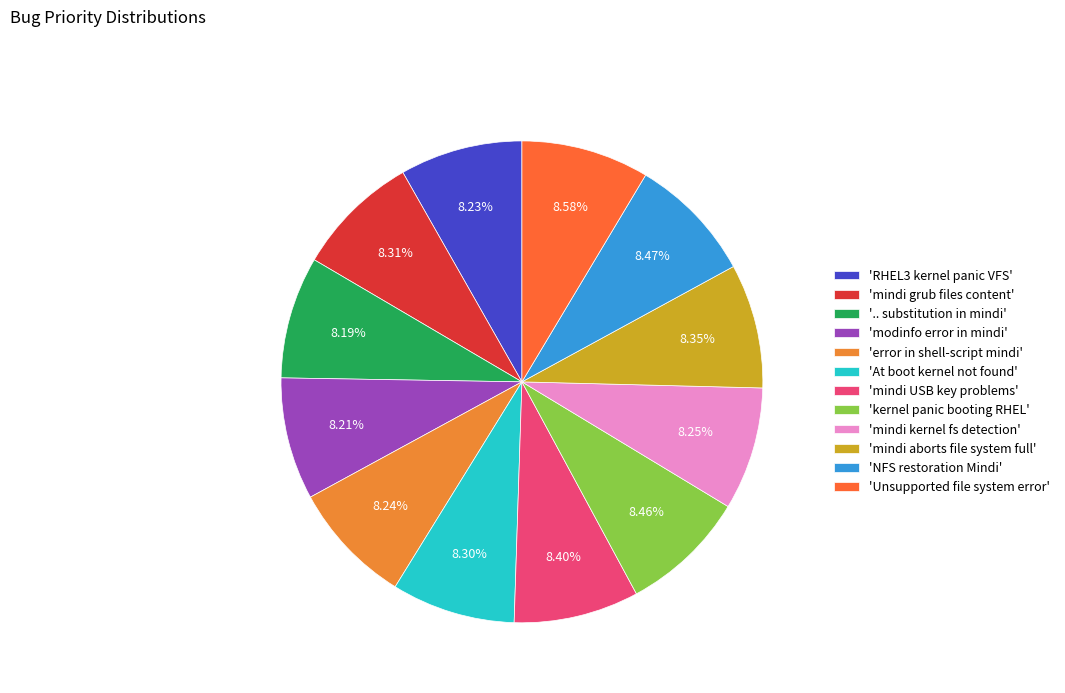

How many segments does this pie chart have?

12